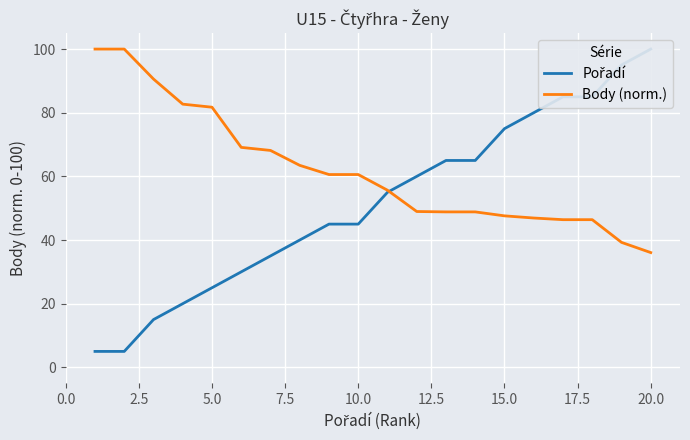

What is the difference between the maximum and minimum values in the Body (norm.) series?

63.9